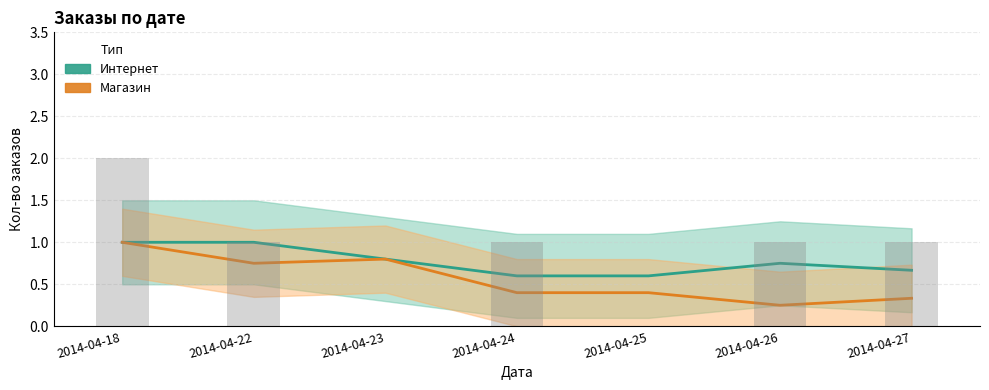

Reading left to right, what are all the values shown in this chart?

Интернет: 2014-04-18=1.0	2014-04-22=1.0	2014-04-23=0.8	2014-04-24=0.6	2014-04-25=0.6	2014-04-26=0.8	2014-04-27=0.7
Магазин: 2014-04-18=1.0	2014-04-22=0.8	2014-04-23=0.8	2014-04-24=0.4	2014-04-25=0.4	2014-04-26=0.2	2014-04-27=0.3